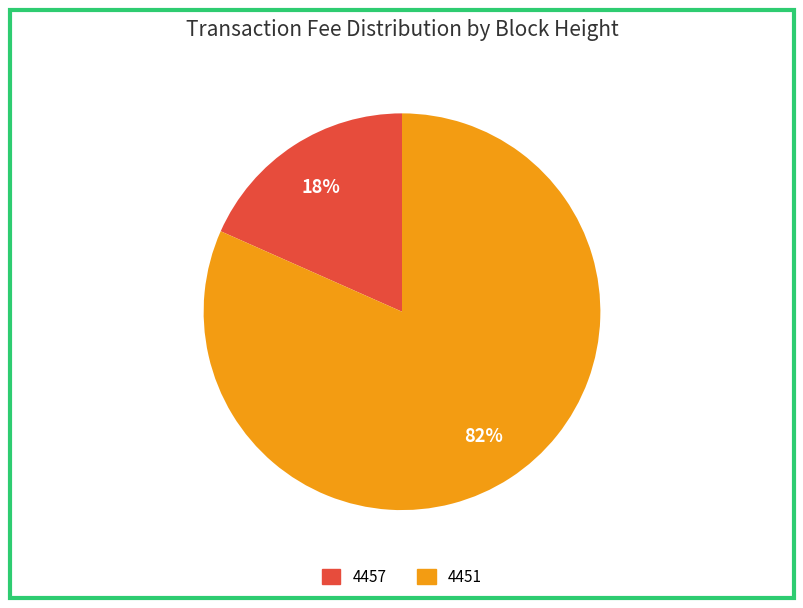

To the nearest percent, what percentage of the pie is 4451?

82%